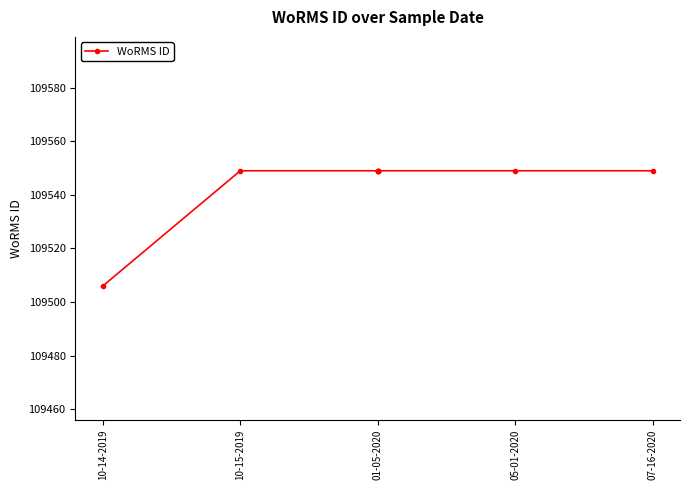

Approximately how many times larger is the value at 07-16-2020 compared to 05-01-2020?

1.0